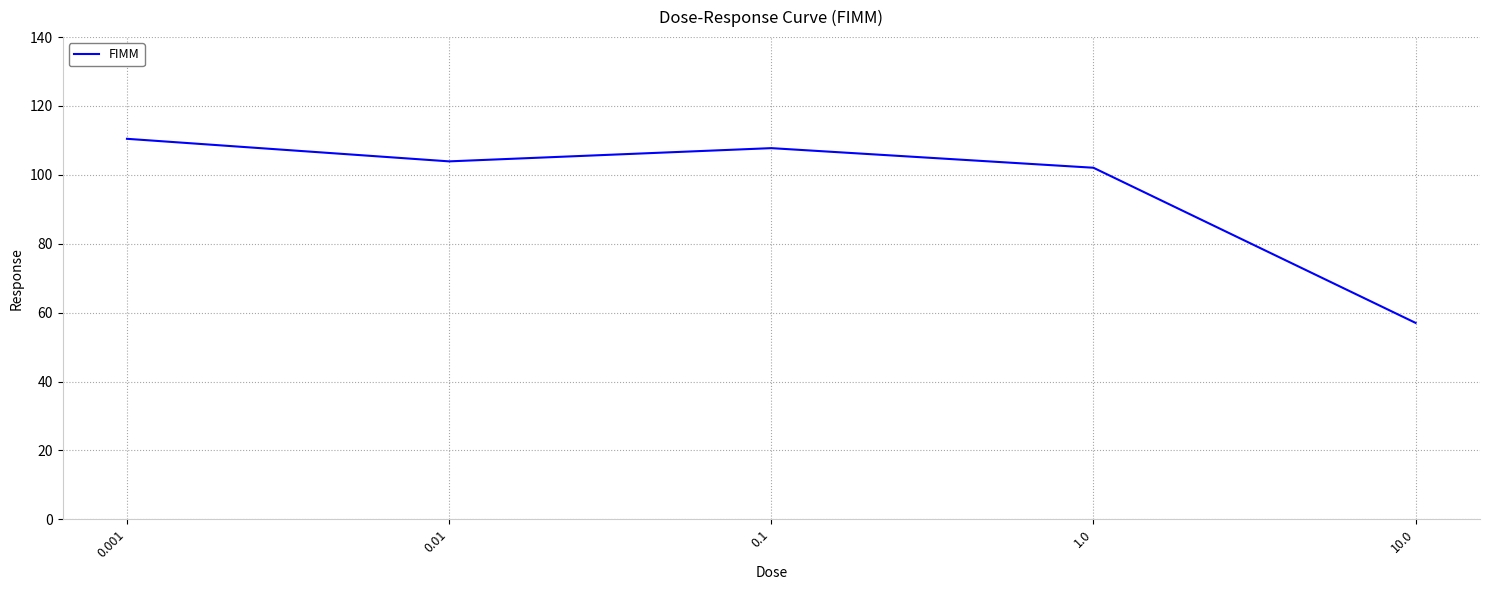

At which category does the data reach its first local peak?

0.1